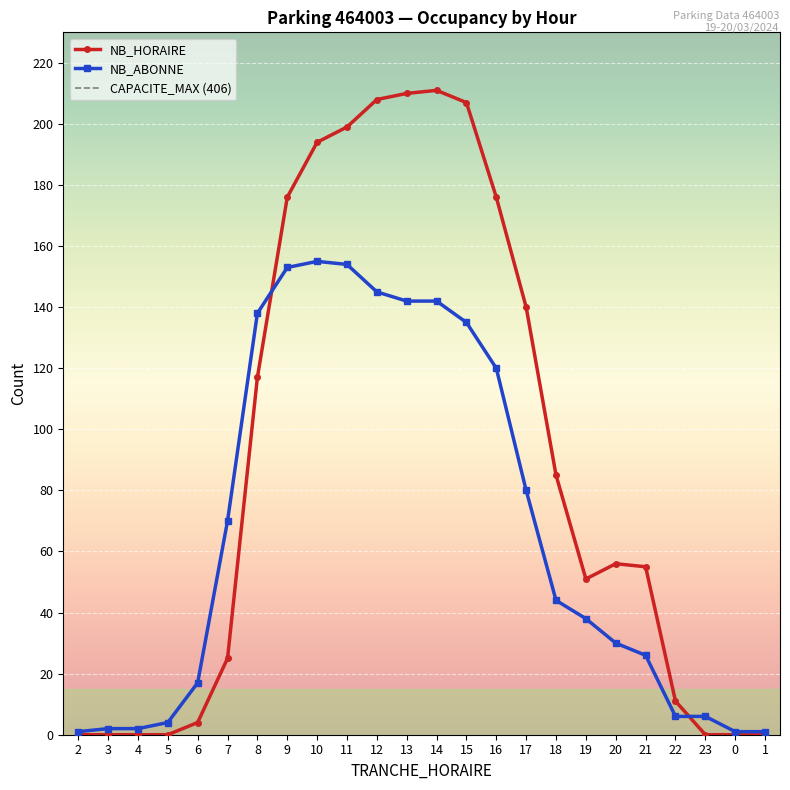

How many times do NB_HORAIRE and NB_ABONNE cross each other?

2